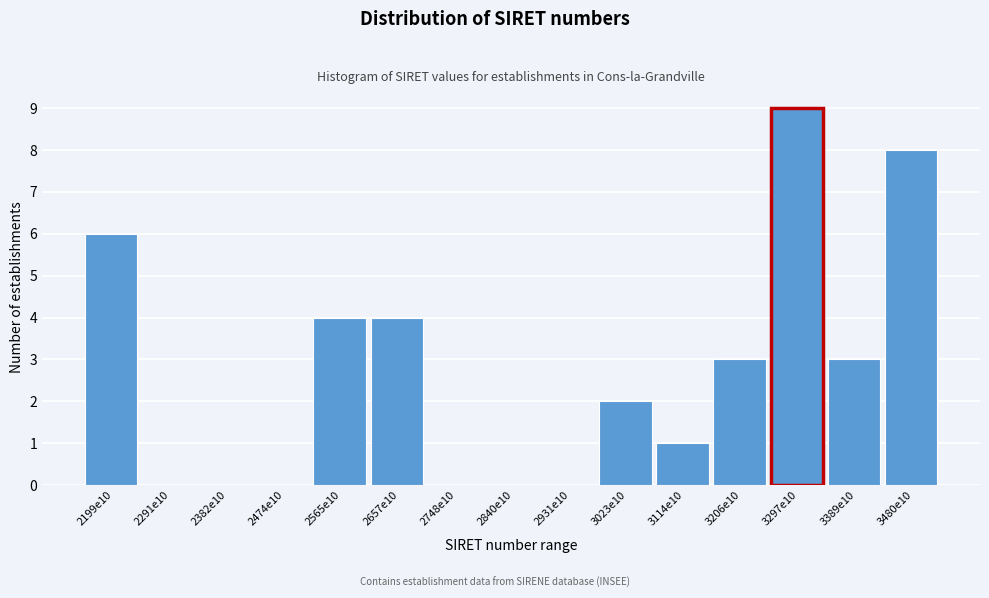

Reading left to right, list all the values displayed in this chart.

2199e10=6	2291e10=0	2382e10=0	2474e10=0	2565e10=4	2657e10=4	2748e10=0	2840e10=0	2931e10=0	3023e10=2	3114e10=1	3206e10=3	3297e10=9	3389e10=3	3480e10=8